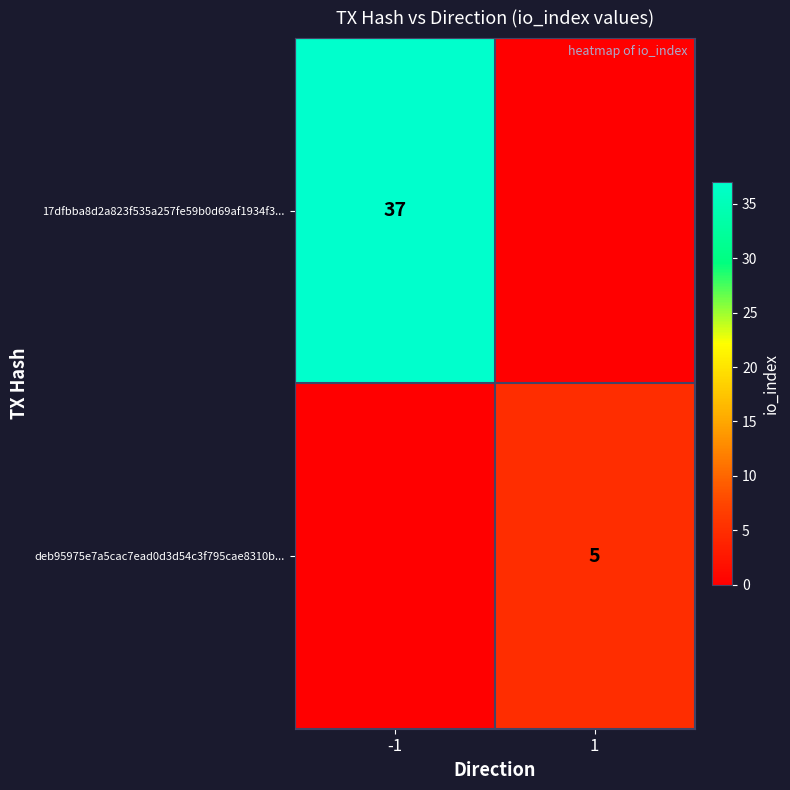

The 17dfbba8d2a823f535a257fe59b0d69af1934f3... series shows 60 at -1. True or false?

False